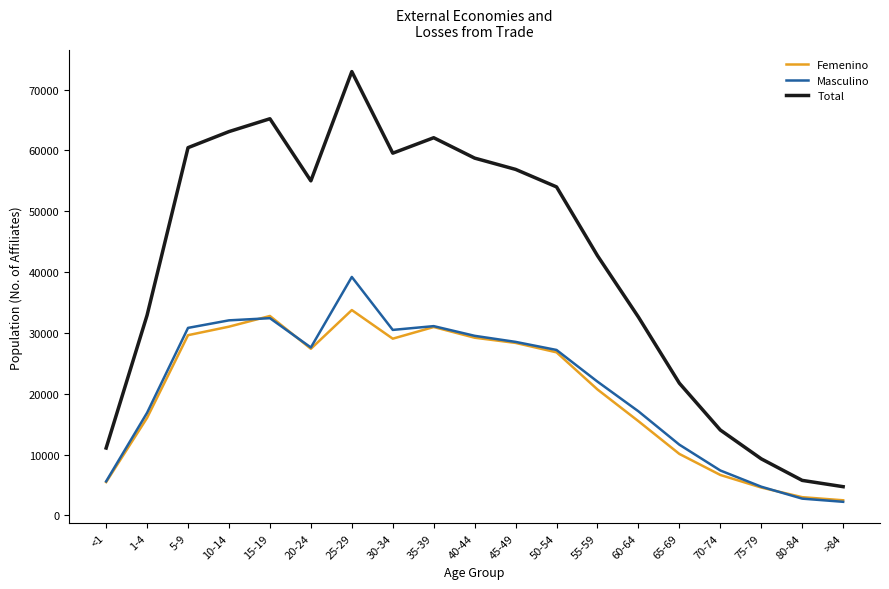

Which series has the largest total across all categories?

Total